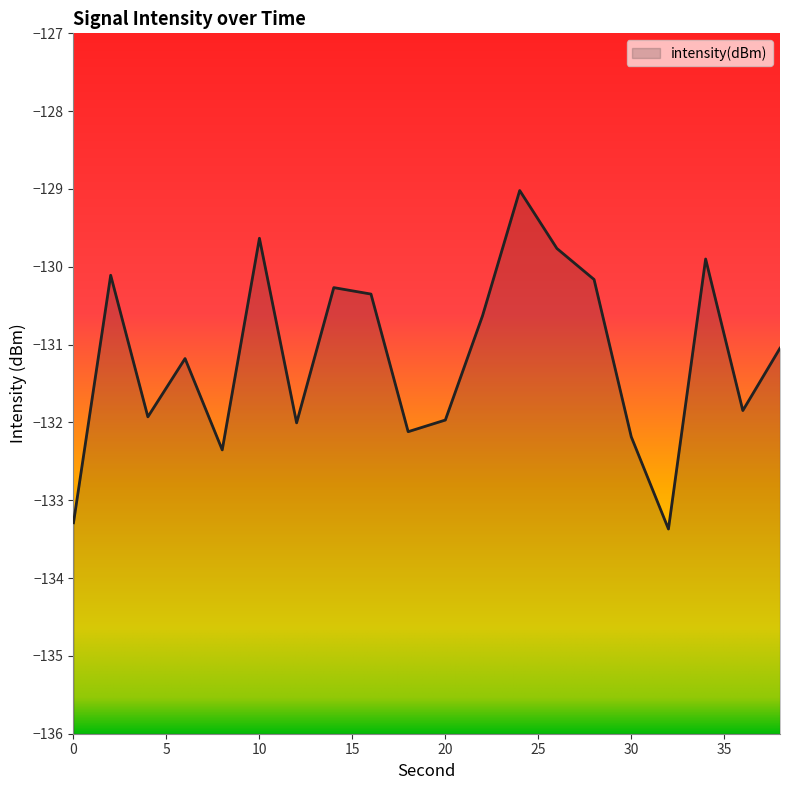

Which label corresponds to the smallest value in the chart?

32